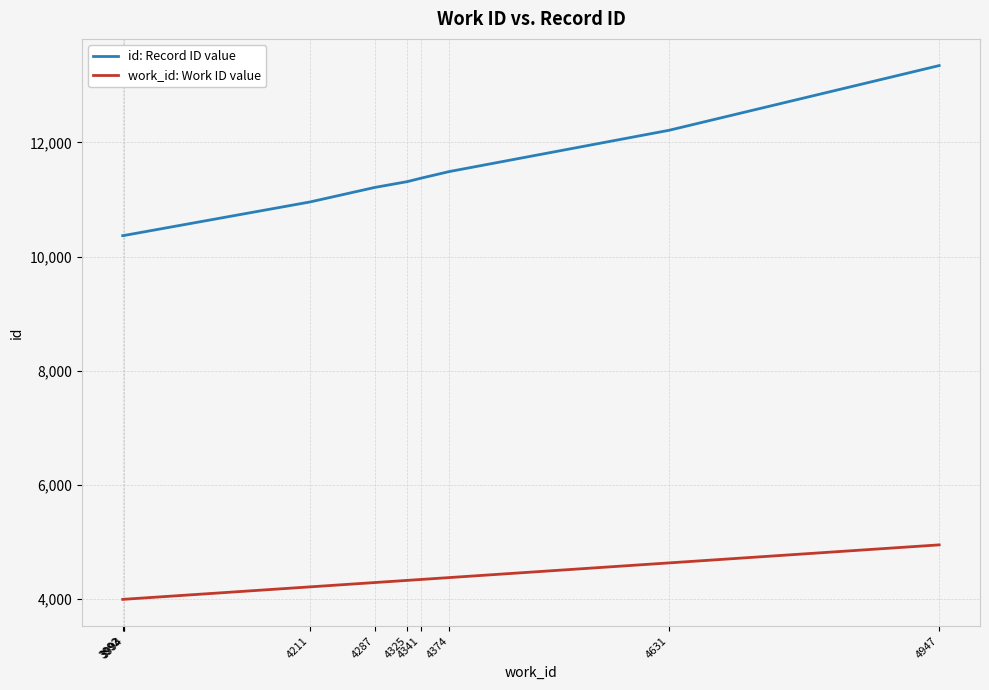

True or false: work_id: Work ID value and id: Record ID value cross at least once.

False